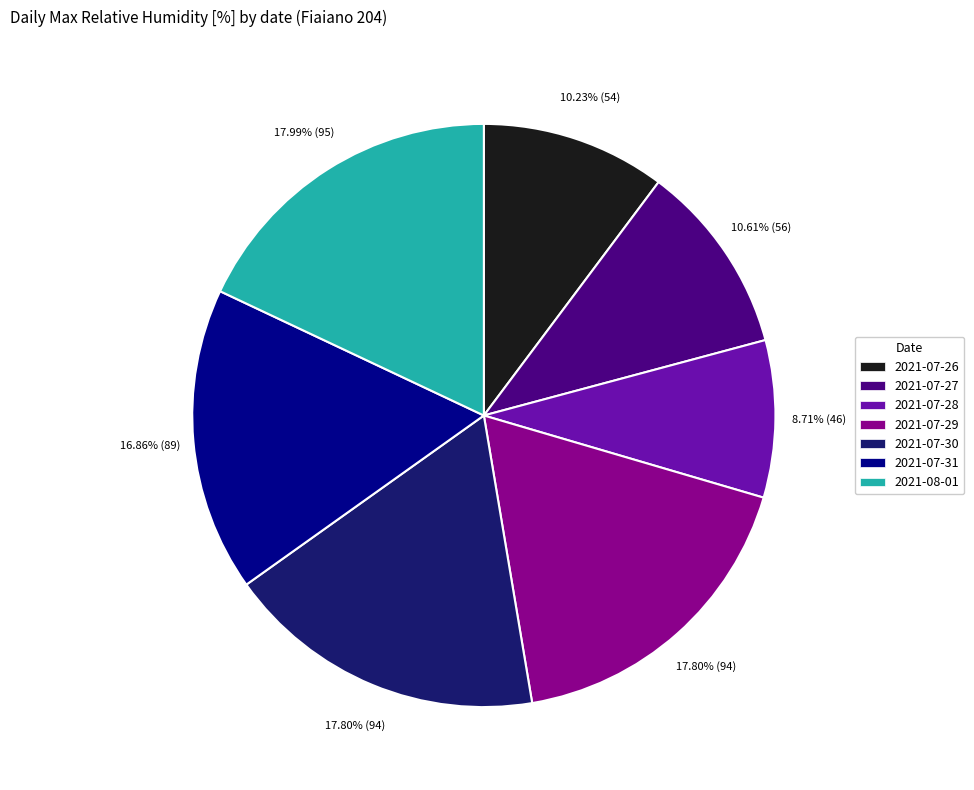

Between 2021-07-31 and 2021-07-27, which is larger?

2021-07-31